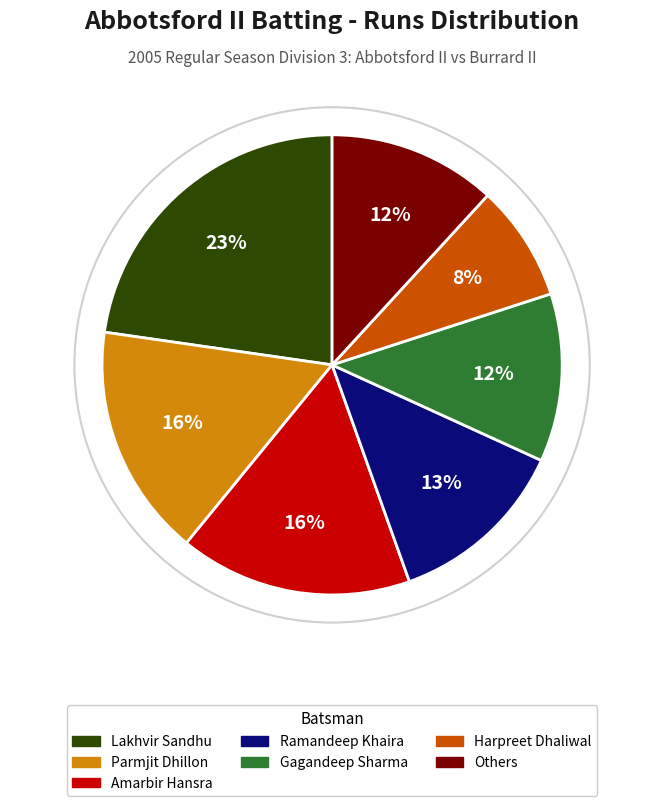

Combined, do Lakhvir Sandhu and Ramandeep Khaira account for over 50%?

No